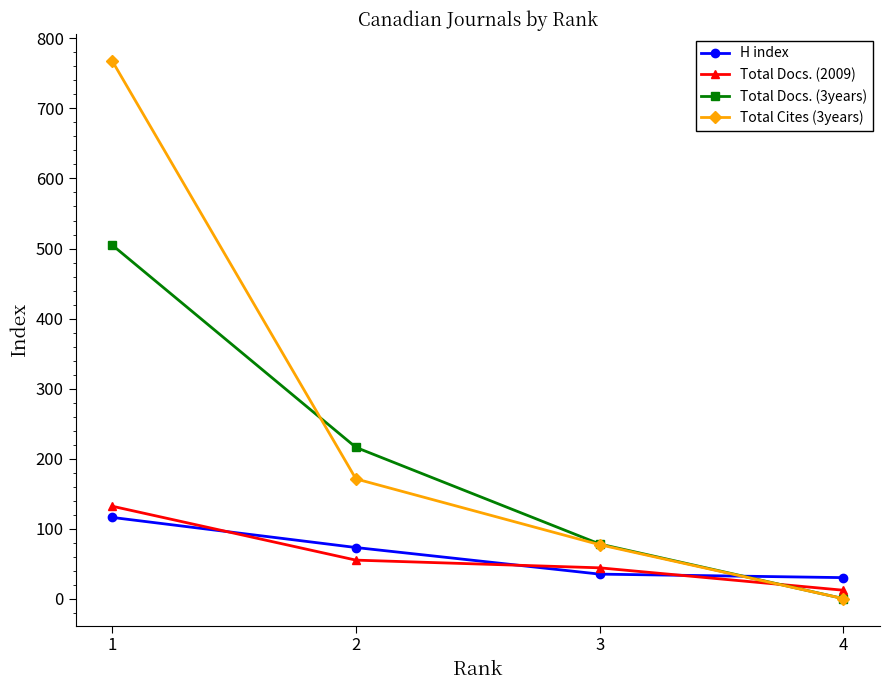

How many lines are shown in the chart?

4